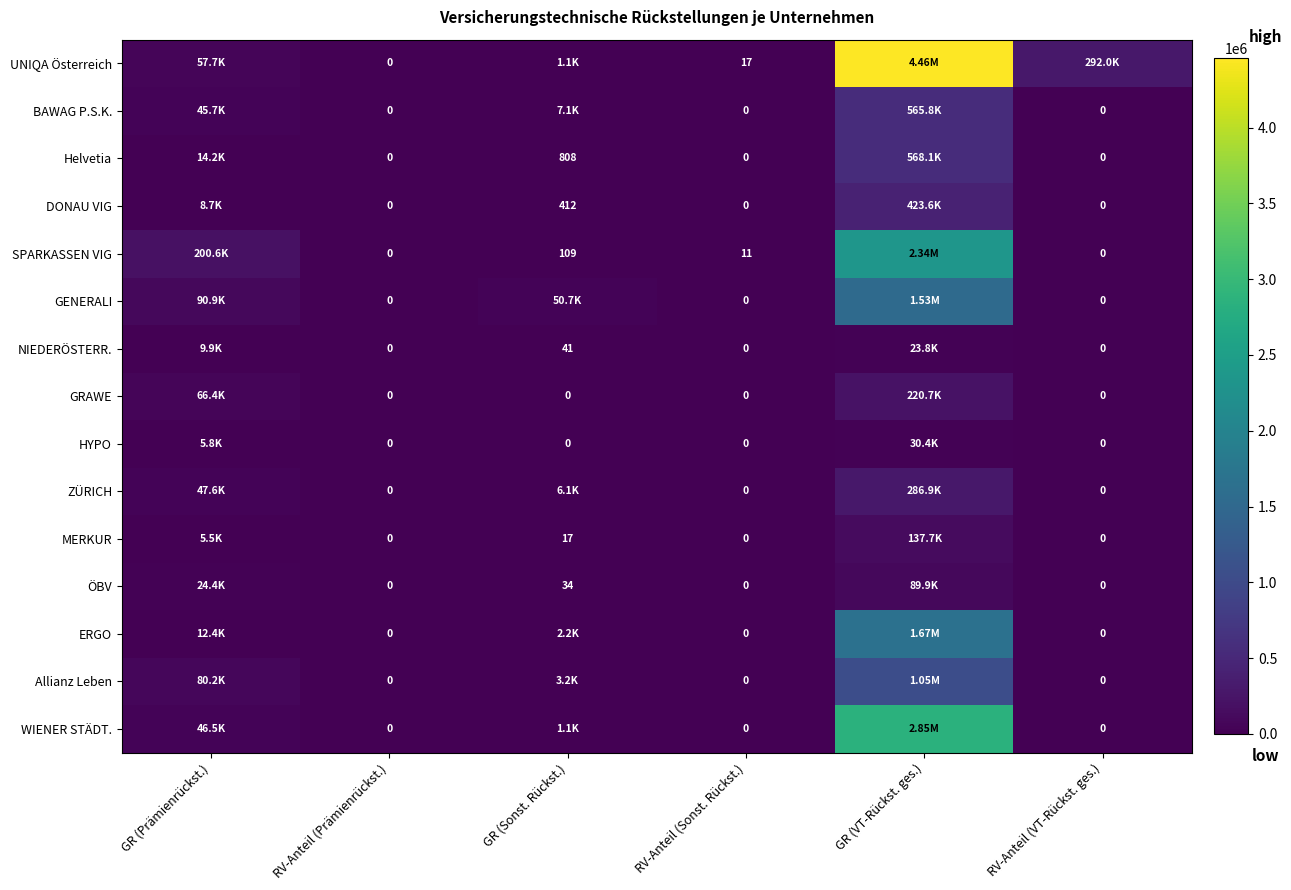

What is the total value across all series at RV-Anteil (Sonst. Rückst.)?

28